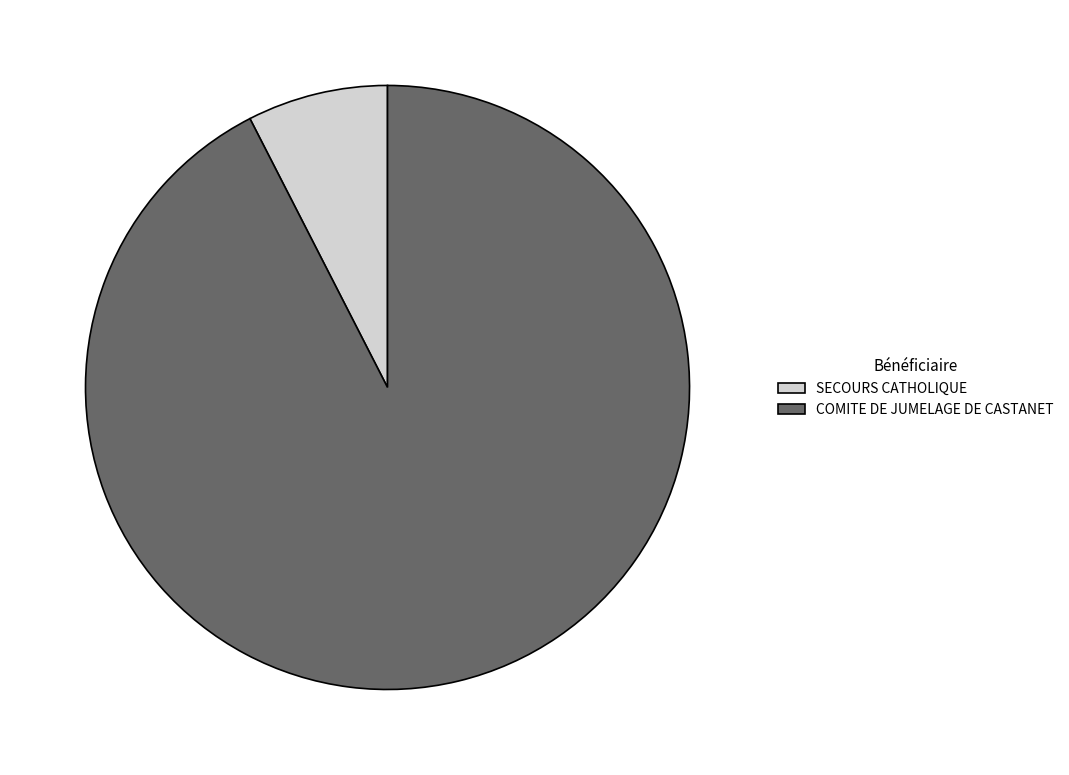

Combined, do COMITE DE JUMELAGE DE CASTANET and SECOURS CATHOLIQUE account for over 50%?

Yes